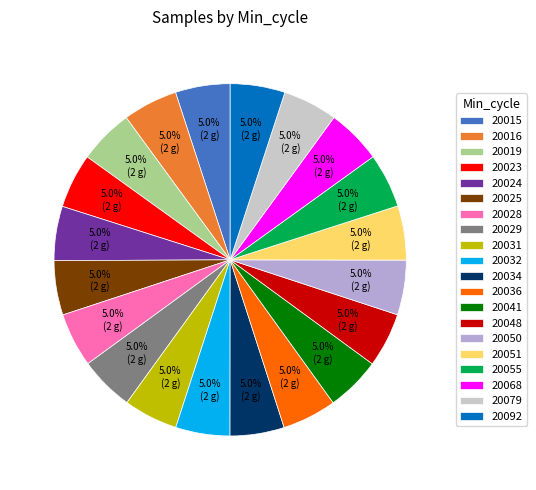

To the nearest percent, what portion does 20068 represent?

5%